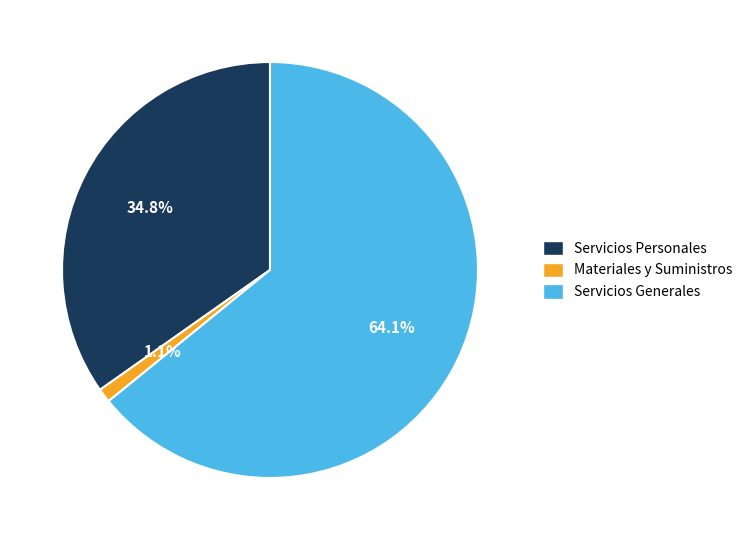

True or false: Servicios Generales accounts for 51% of the total.

False